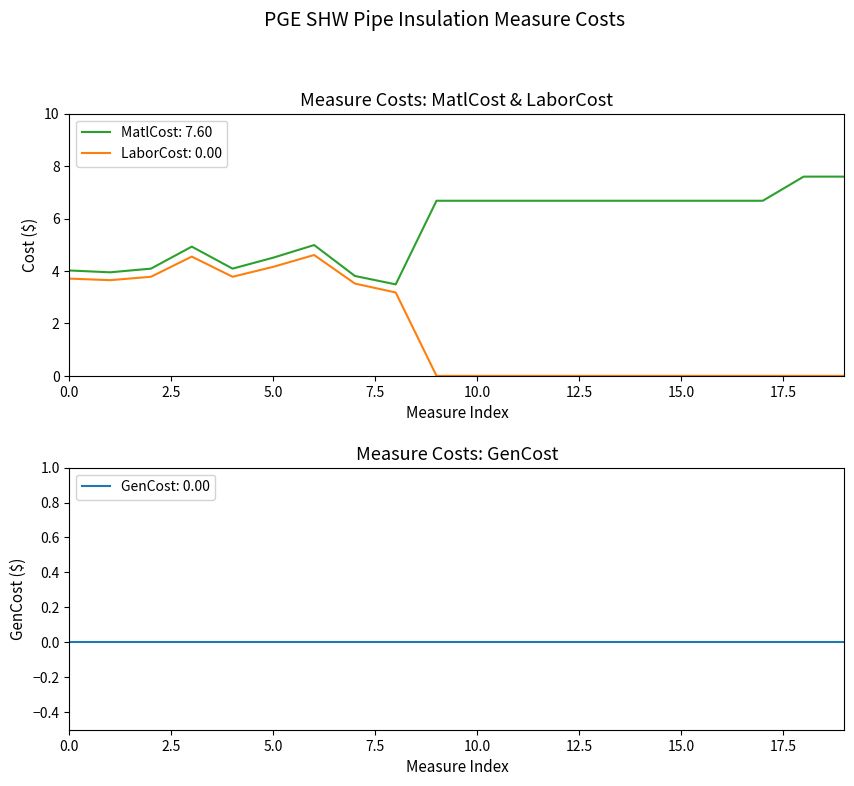

At how many categories does at least one series exceed 3?

20